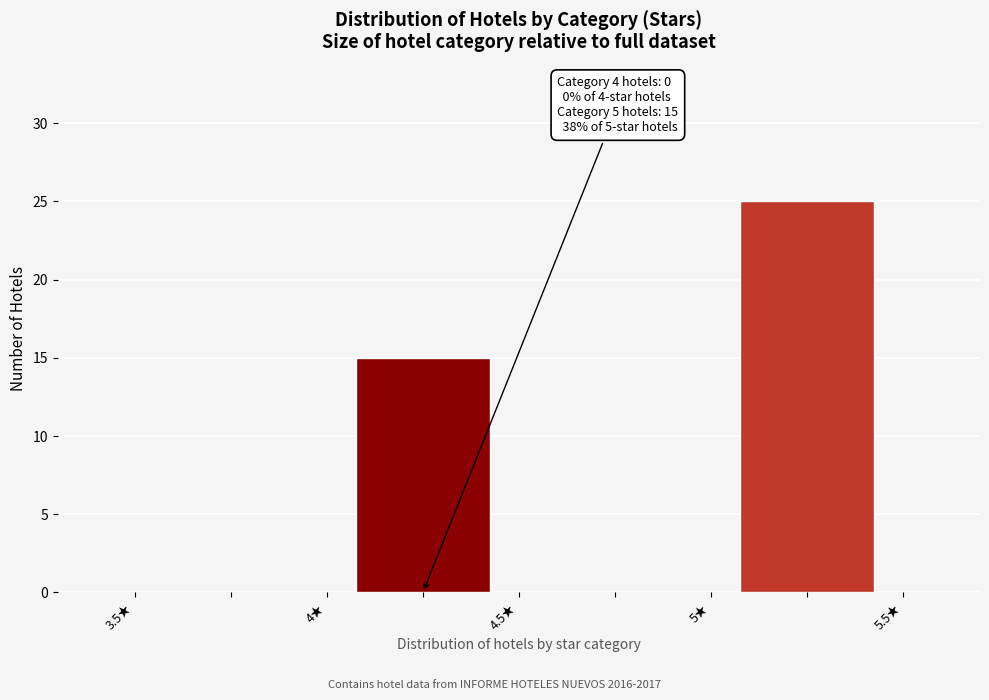

Over which range of the x-axis is the bar tallest?

5.0 to 5.5